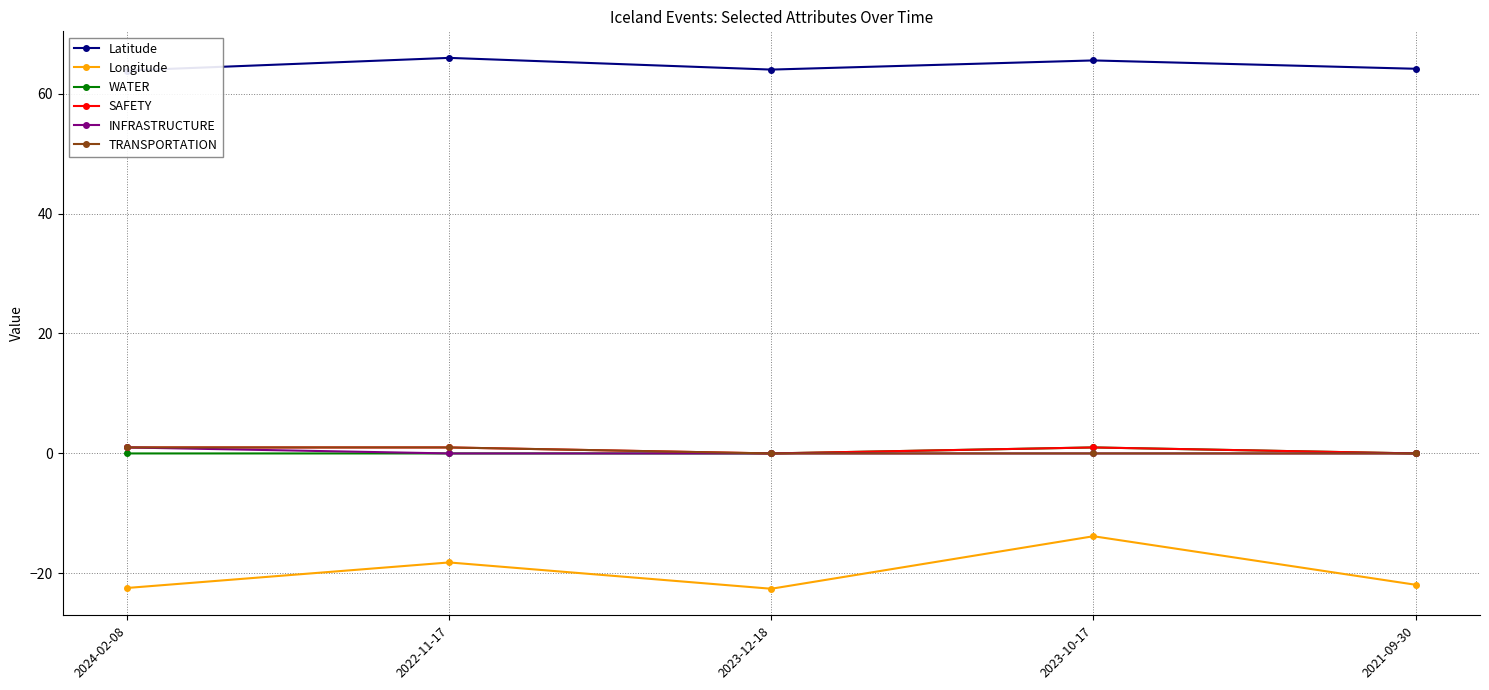

Count the INFRASTRUCTURE values in the range 0 to 1.

5